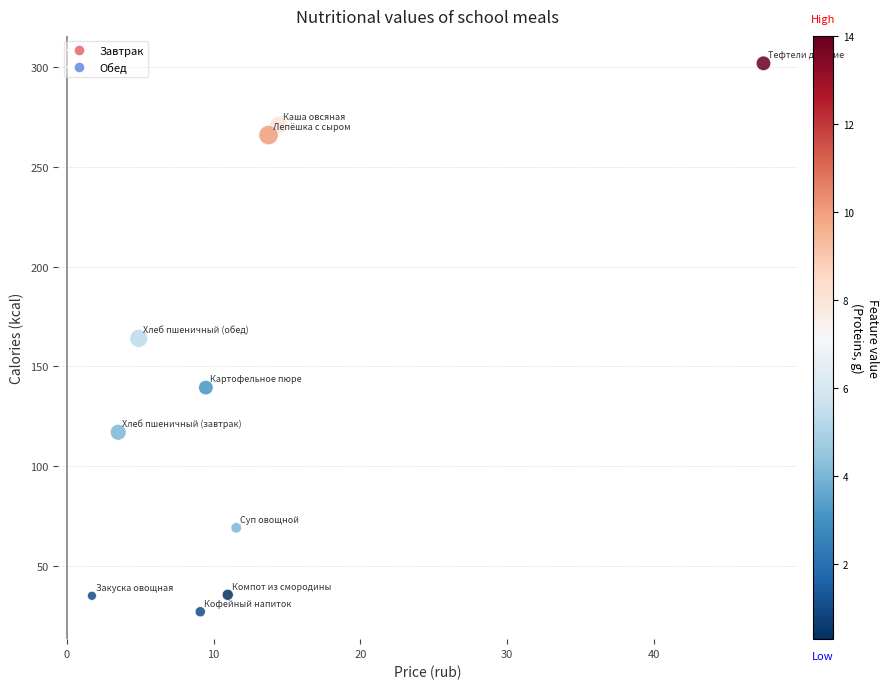

What is the average X value?

12.7